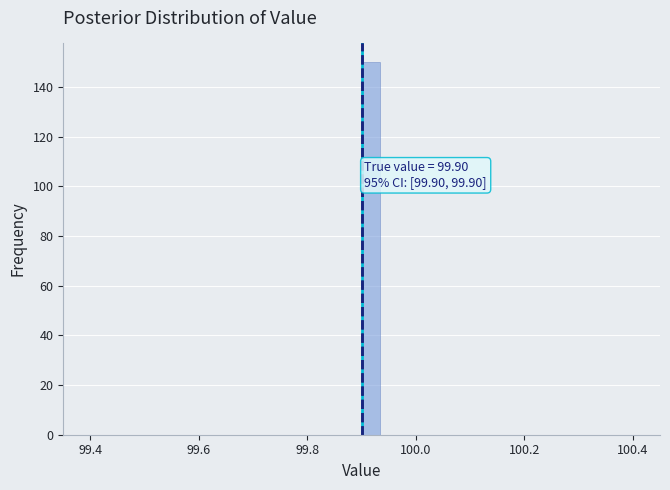

Read against the x-axis, roughly where is the centre of the tallest bar?

99.92